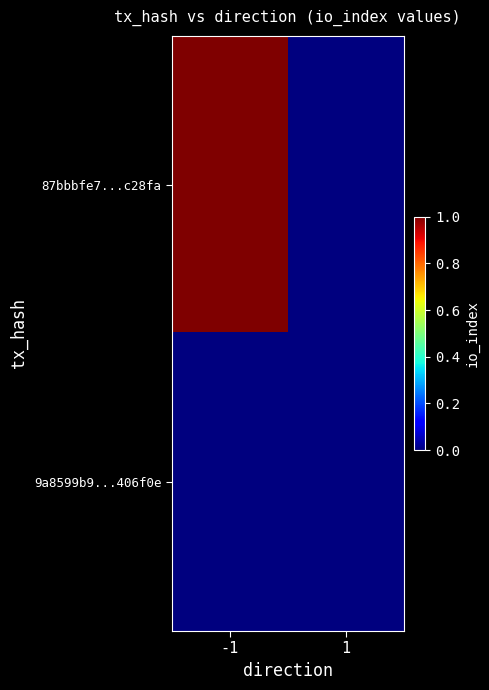

At which category is the sum across all series the highest?

-1